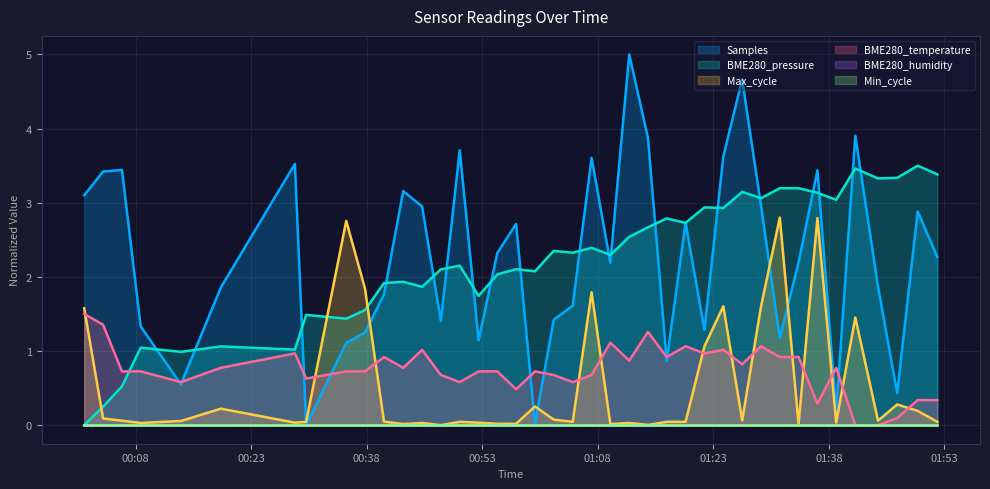

What is the label of the 32nd point from the left?

2022/11/04 01:31:38